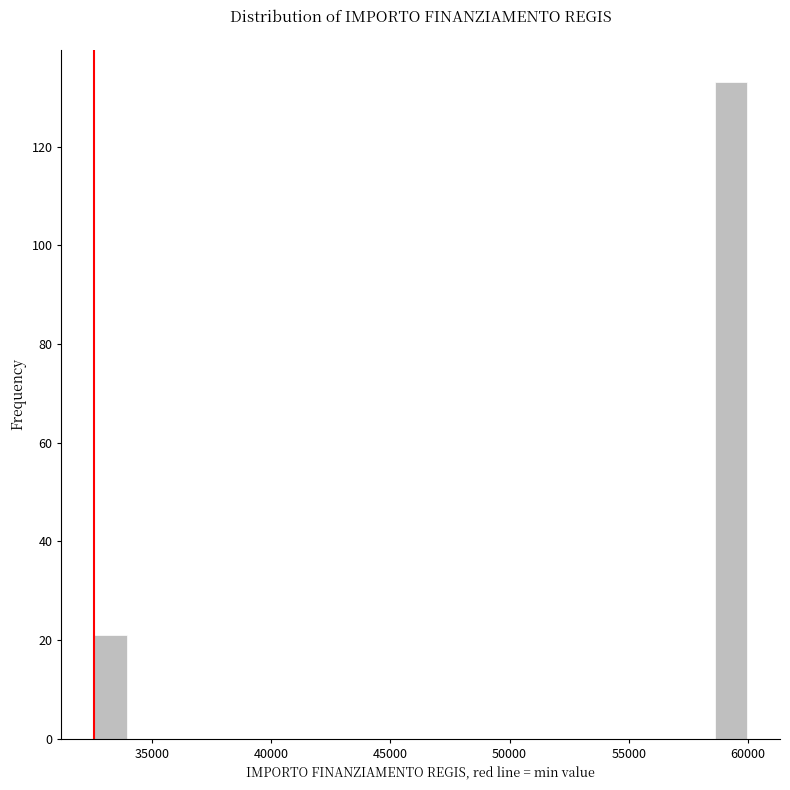

Read against the x-axis, roughly where is the centre of the tallest bar?

59500